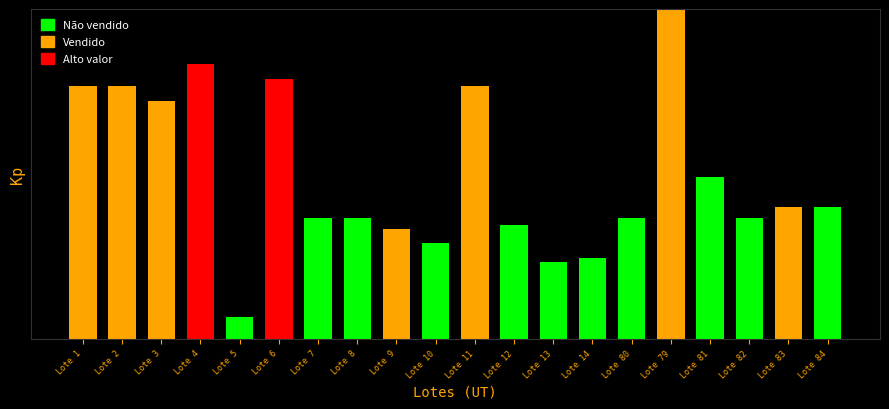

List the labels in order of value, smallest first.

Lote 5, Lote 13, Lote 14, Lote 10, Lote 9, Lote 12, Lote 7, Lote 8, Lote 80, Lote 82, Lote 83, Lote 84, Lote 81, Lote 3, Lote 1, Lote 2, Lote 11, Lote 6, Lote 4, Lote 79